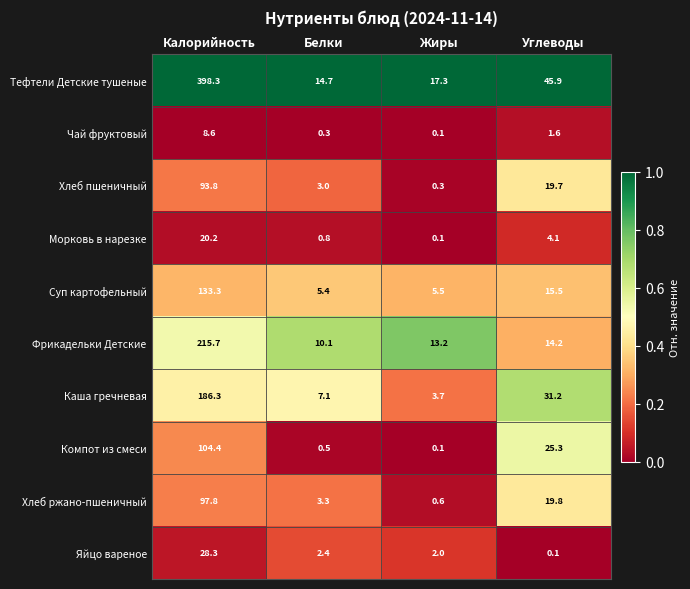

Is it true that Морковь в нарезке equals 4.1 at Углеводы?

True